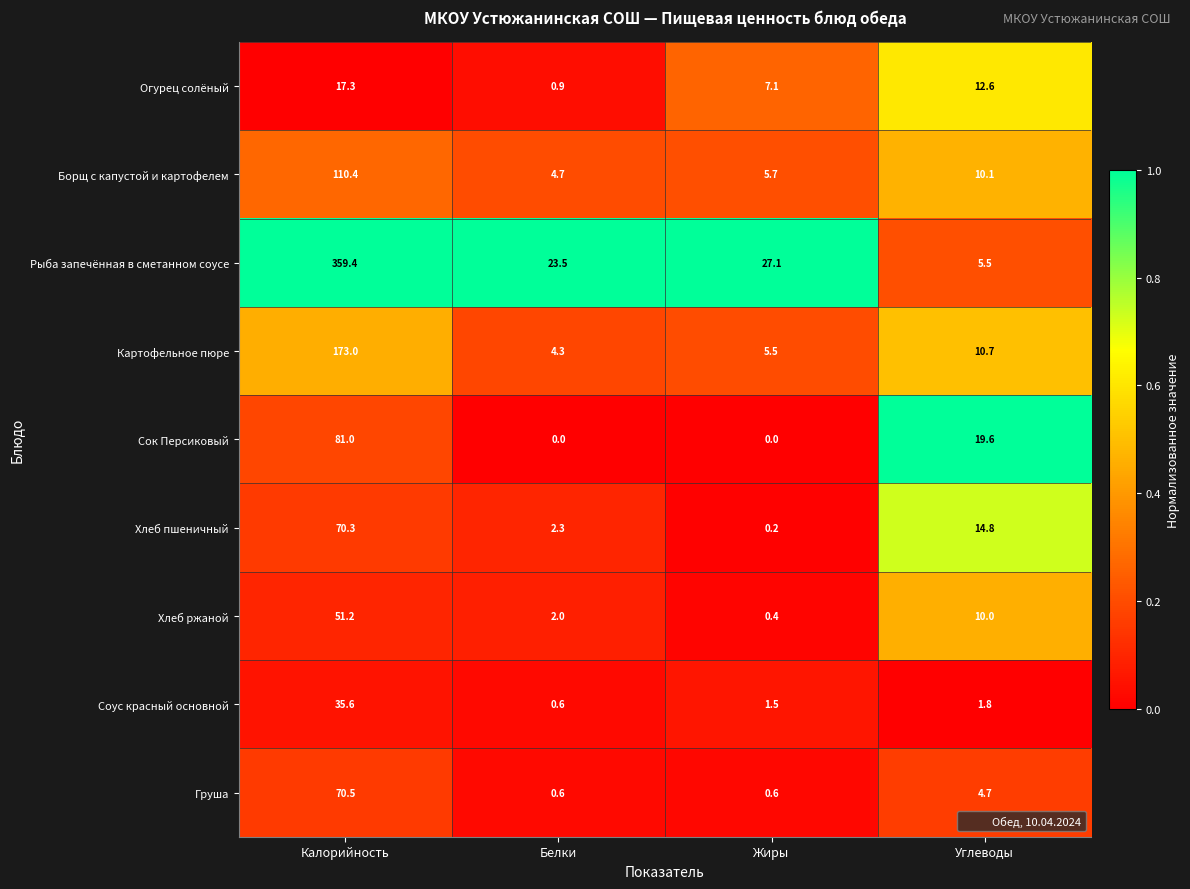

What is the average value of the Груша series?

19.1